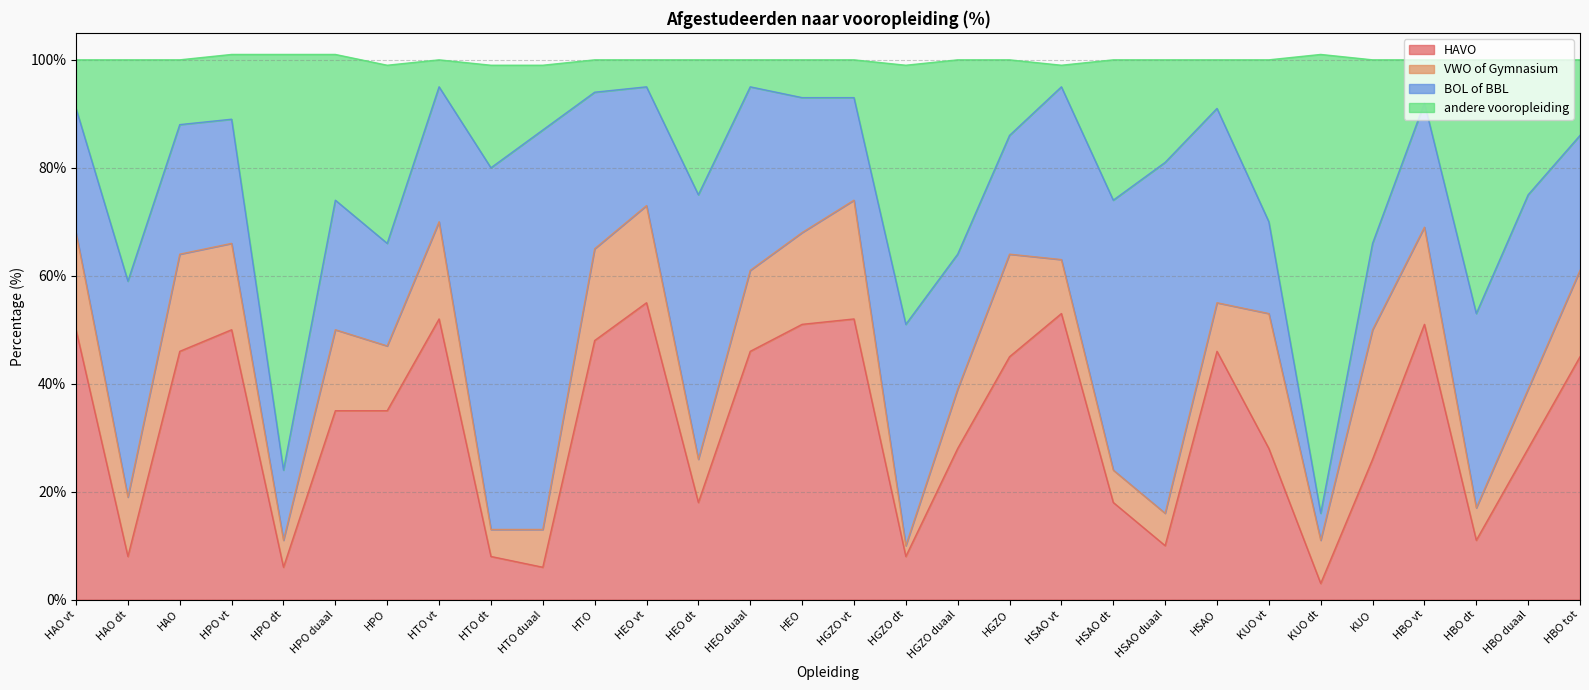

At which label does HAVO reach its minimum?

KUO dt